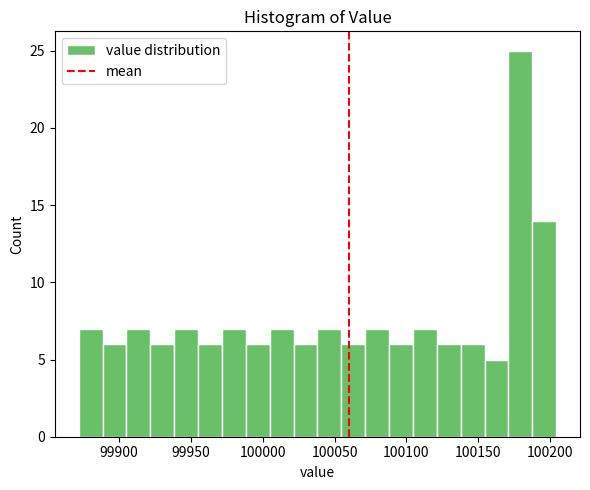

Around what value on the x-axis is the tallest bar? Give the approximate position of its centre, as read against the axis.

100180